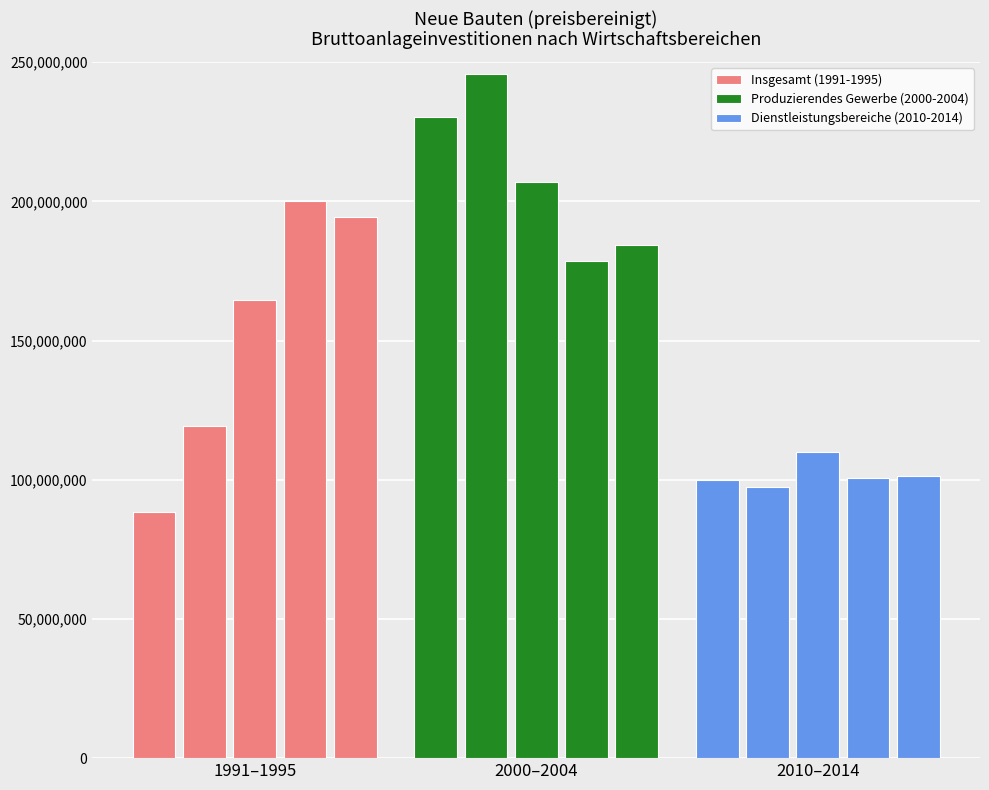

What are all the series names shown in the legend?

Insgesamt (1991-1995), Produzierendes Gewerbe (2000-2004), Dienstleistungsbereiche (2010-2014)